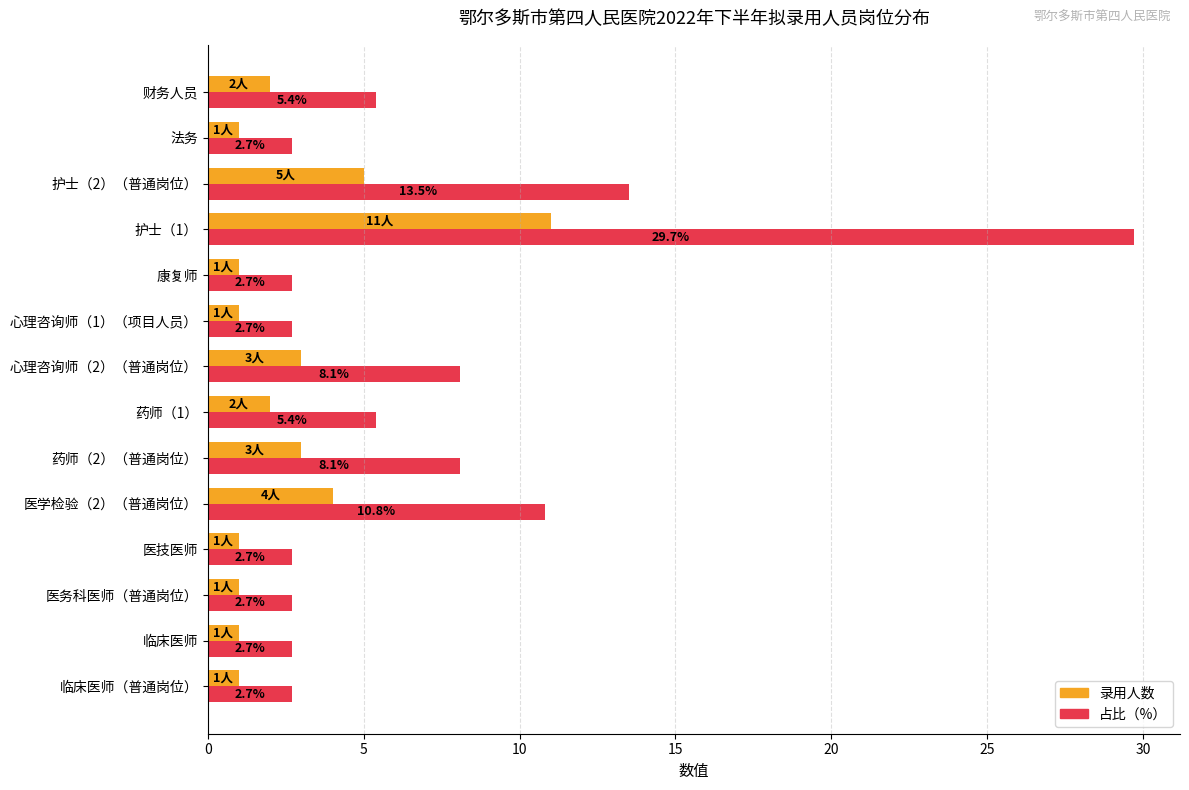

The 占比（%） series shows 24.1 at 护士（2）（普通岗位）. True or false?

False